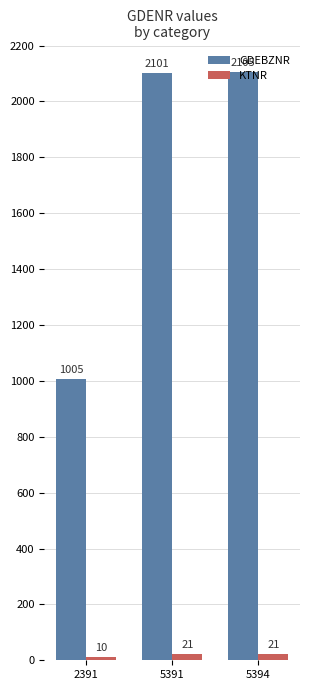

Between 5391 and 5394, which series saw the biggest shift?

GDEBZNR